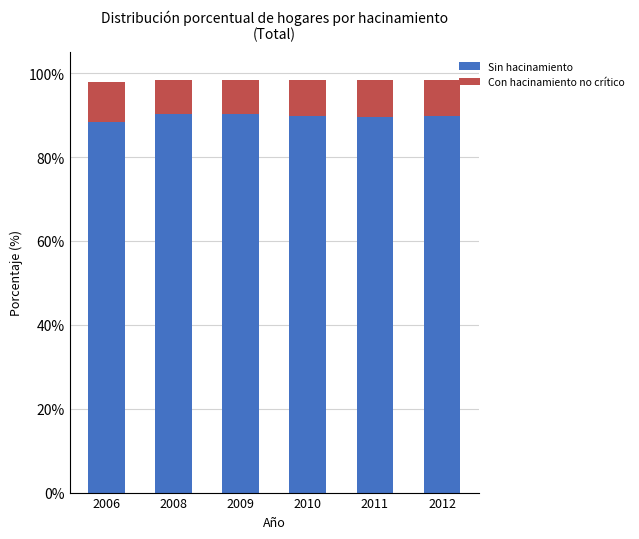

What is the lowest value of the Sin hacinamiento series?

88.4